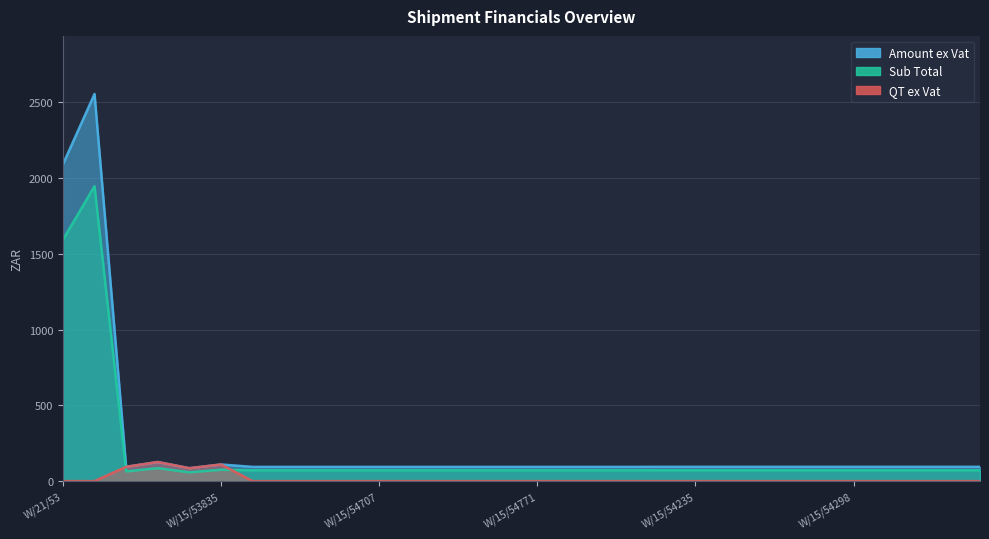

Where is the first local minimum for QT ex Vat?

W/15/53833